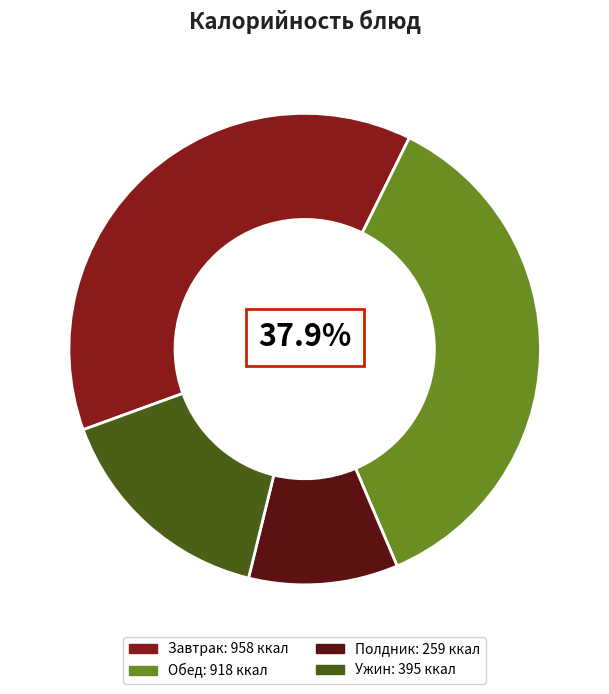

To the nearest percent, what is the average slice percentage?

25%